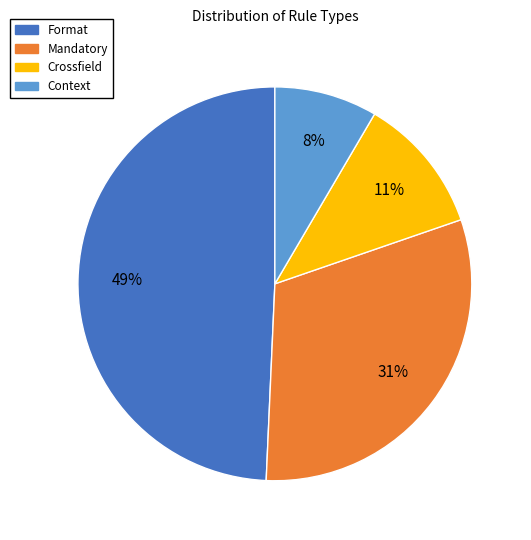

Is Context the majority of the pie?

No